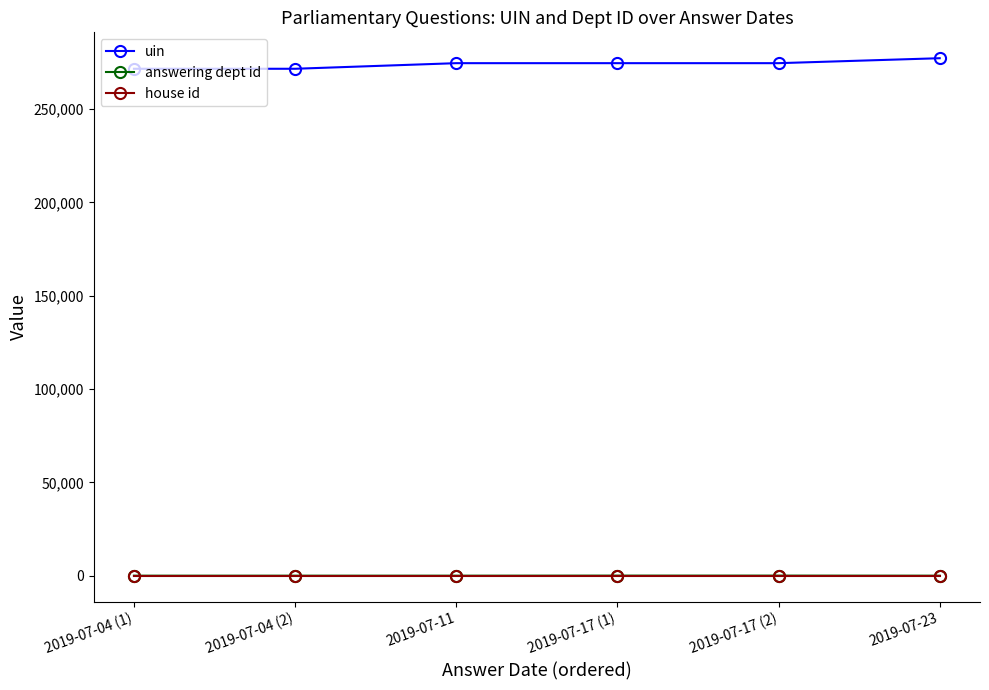

Is the value of answering dept id at 2019-07-17 (2) greater than the value of uin at 2019-07-23?

No